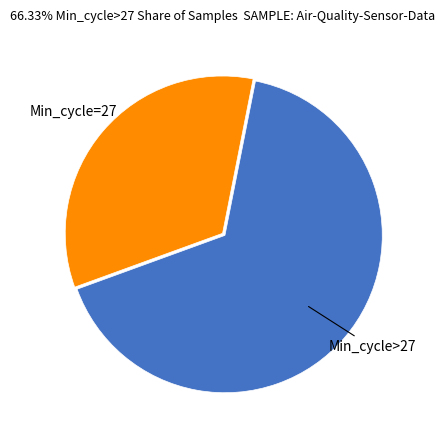

Does any single category account for the majority?

Yes